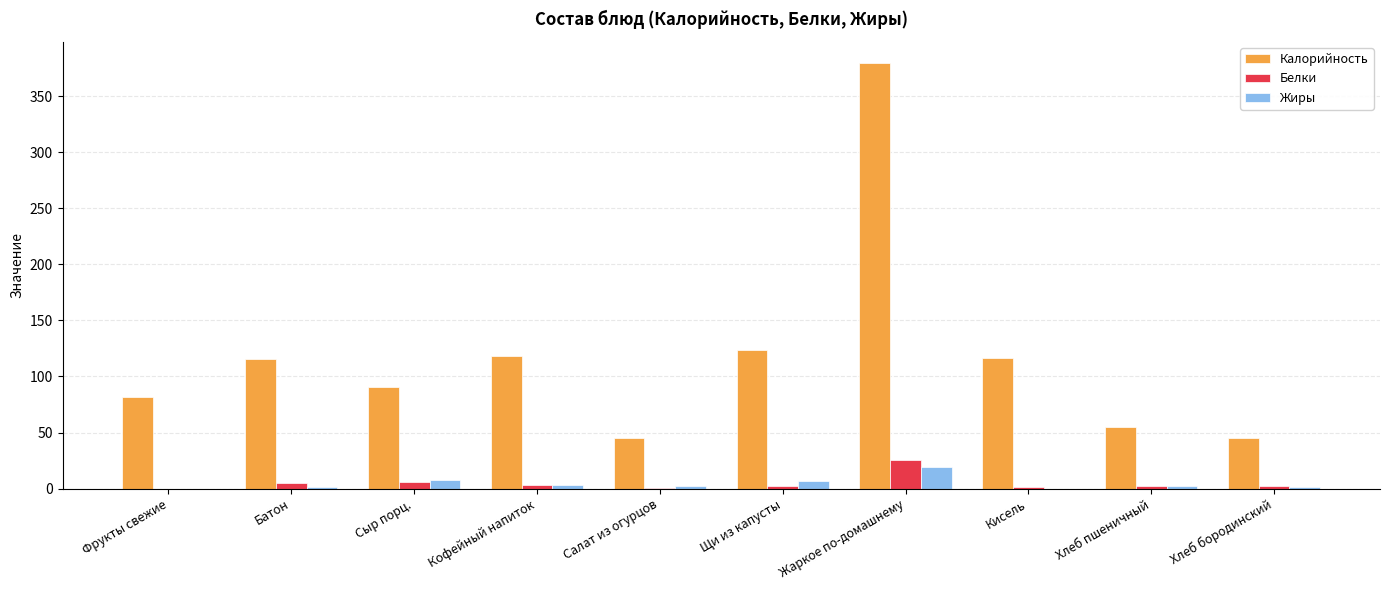

Which series changed the most between Фрукты свежие and Кофейный напиток?

Калорийность